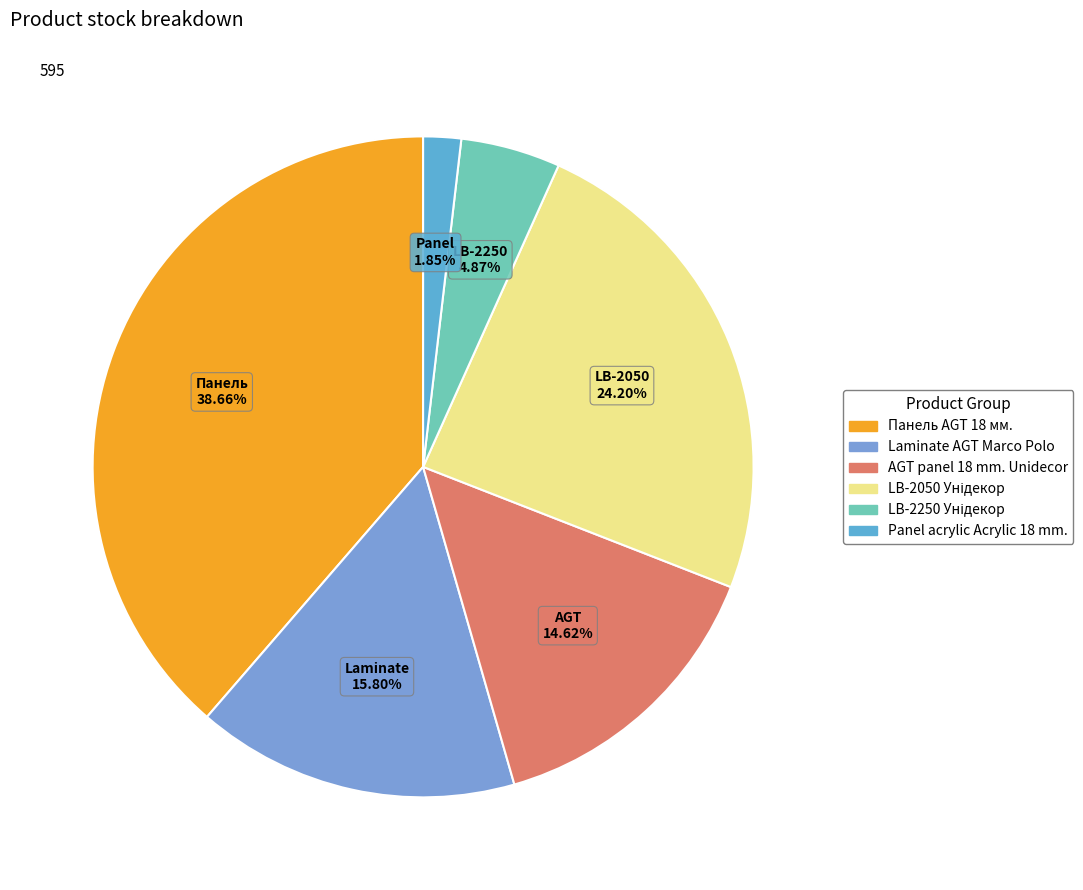

How many segments does this pie chart have?

6